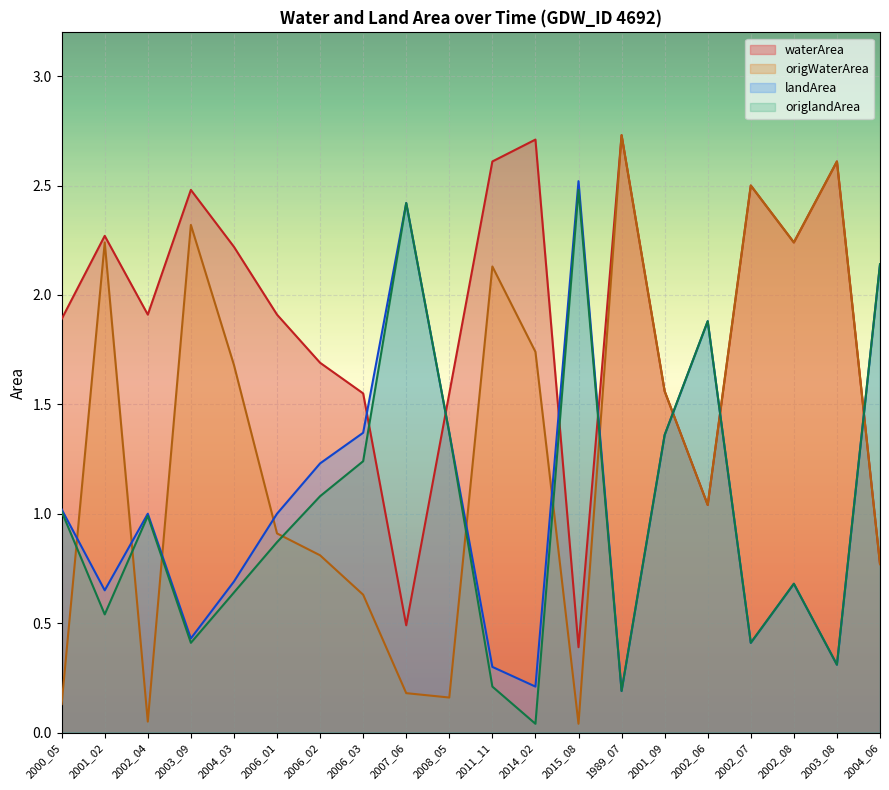

After their last crossing, which series has the higher values: landArea or waterArea?

landArea